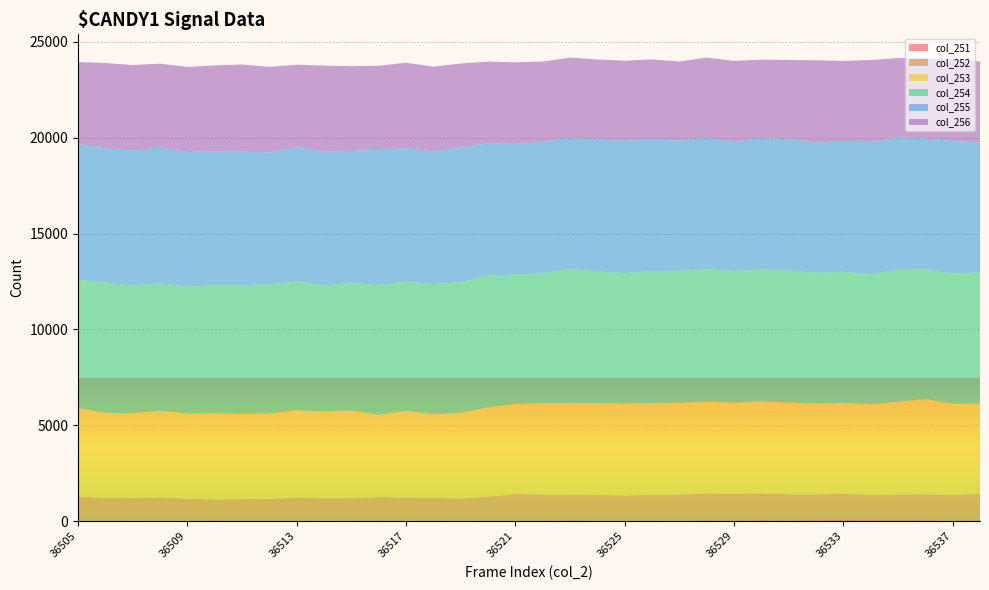

Reading right to left, list all the values displayed in this chart.

col_251: 54	38	55	53	55	60	56	44	54	45	53	29	37	32	30	52	40	35	38	29	37	32	43	32	33	36	38	34	44	33	26	32	40	37
col_252: 1365	1339	1349	1340	1315	1365	1339	1354	1398	1370	1383	1354	1339	1306	1340	1334	1346	1380	1235	1149	1187	1196	1216	1168	1160	1196	1118	1116	1090	1140	1219	1172	1182	1236
col_253: 4720	4745	4963	4838	4720	4745	4736	4791	4796	4769	4796	4793	4791	4792	4795	4785	4775	4689	4668	4467	4341	4537	4284	4570	4537	4552	4460	4438	4489	4435	4520	4426	4418	4635
col_254: 6838	6789	6763	6879	6789	6838	6825	6875	6884	6860	6911	6884	6881	6800	6863	6986	6771	6758	6870	6807	6801	6722	6757	6668	6551	6722	6734	6715	6680	6640	6642	6661	6796	6688
col_255: 6779	6919	6829	6919	6897	6779	6792	6868	6851	6735	6851	6789	6868	6897	6878	6826	6856	6816	6899	7034	6907	6974	7064	6875	7011	6988	6881	6967	7002	7005	7081	7042	7009	7058
col_256: 4221	4276	4171	4125	4276	4221	4291	4124	4088	4228	4189	4124	4171	4189	4176	4197	4186	4257	4260	4385	4431	4450	4389	4418	4468	4315	4465	4548	4466	4438	4373	4459	4451	4295